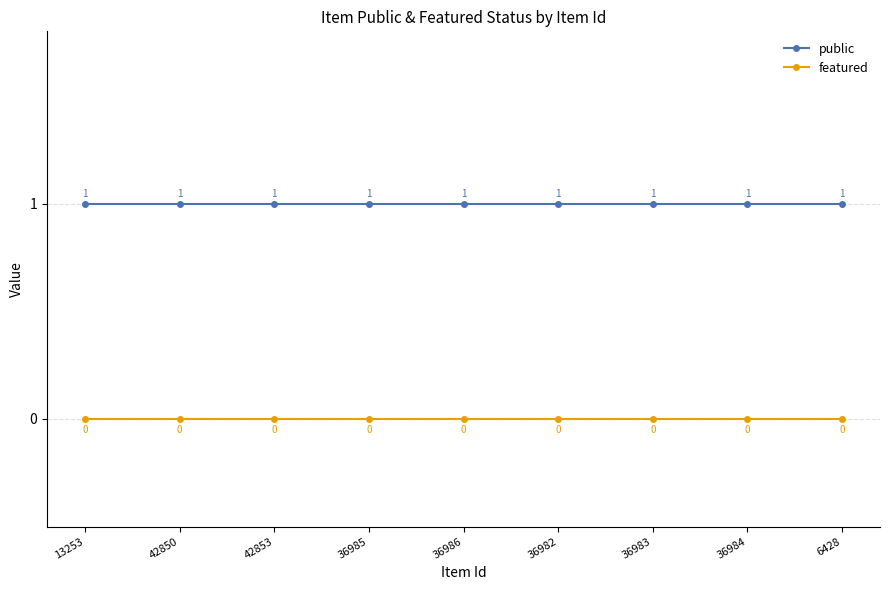

True or false: public has more than 1 points higher than both neighbors.

False